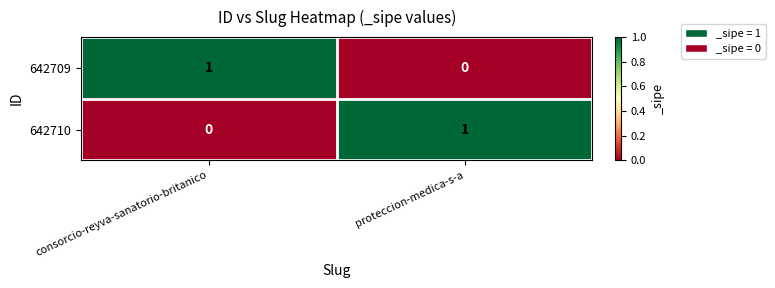

How many series are shown in this chart?

2